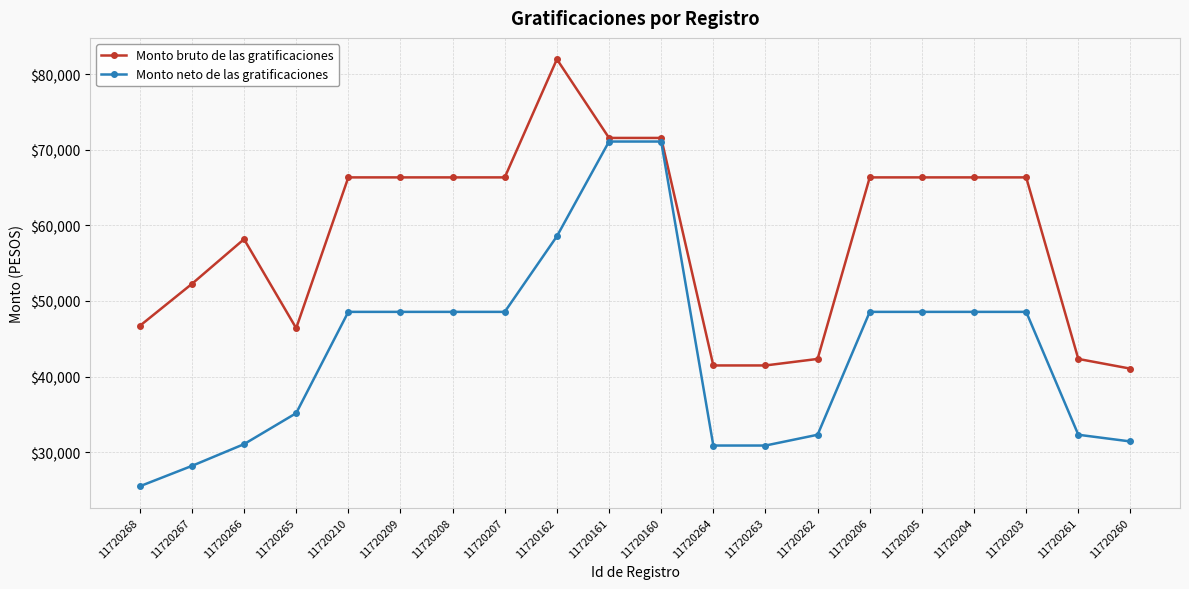

How many values in the Monto neto de las gratificaciones series are below 48563?

9